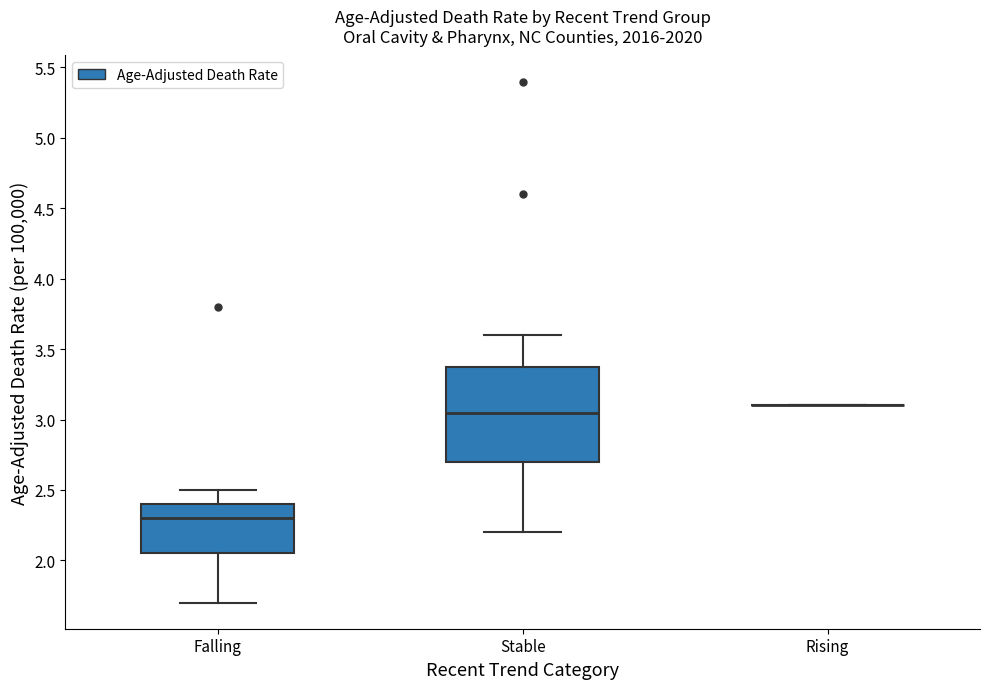

Reading left to right, transcribe this box plot: for each box, give where its median line is, the range the box spans, and where its two whiskers end, as read against the y-axis. The values are not printed on the chart, so give them approximately, as read against the axis.

Falling: median 2.30, box 2.05 to 2.40, whiskers 1.70 to 2.50
Stable: median 3.05, box 2.70 to 3.40, whiskers 2.20 to 3.60
Rising: box collapsed to a line at 3.10, whiskers 3.10 to 3.10